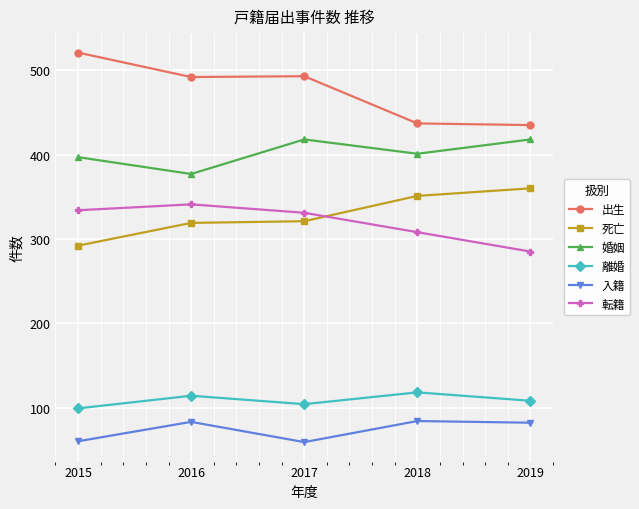

Rank the series by their maximum value, from highest to lowest.

出生, 婚姻, 死亡, 転籍, 離婚, 入籍